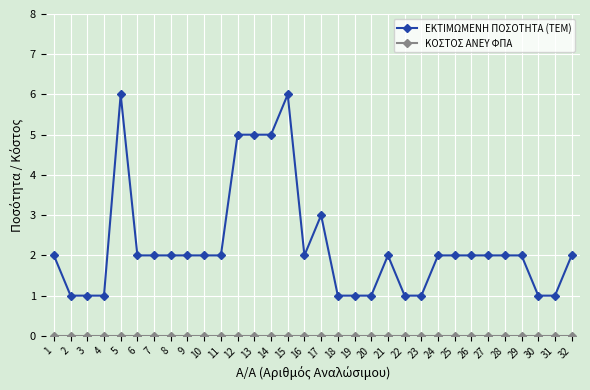

What is the greatest value displayed?

6